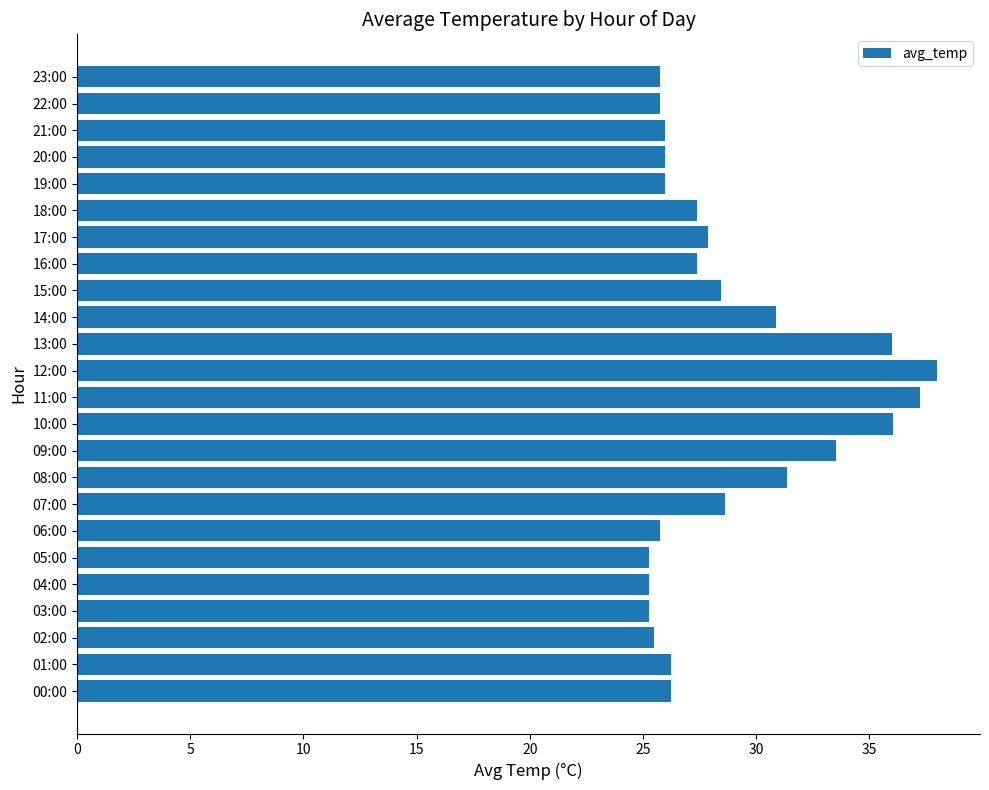

Approximately how many times larger is the value at 22:00 compared to 02:00?

1.0